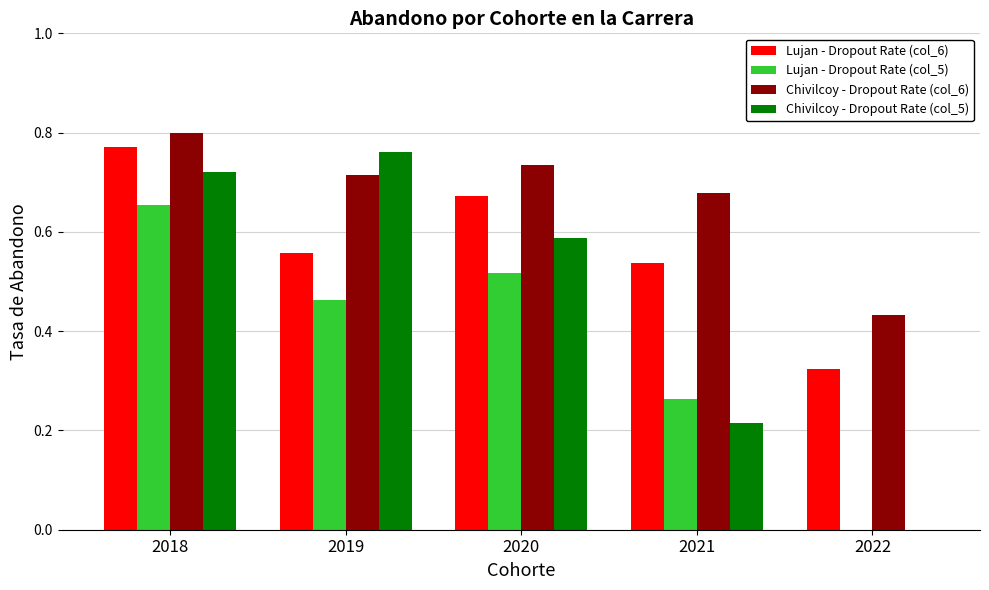

The value of Chivilcoy - Dropout Rate (col_5) at 2019 is 0.8. True or false?

True